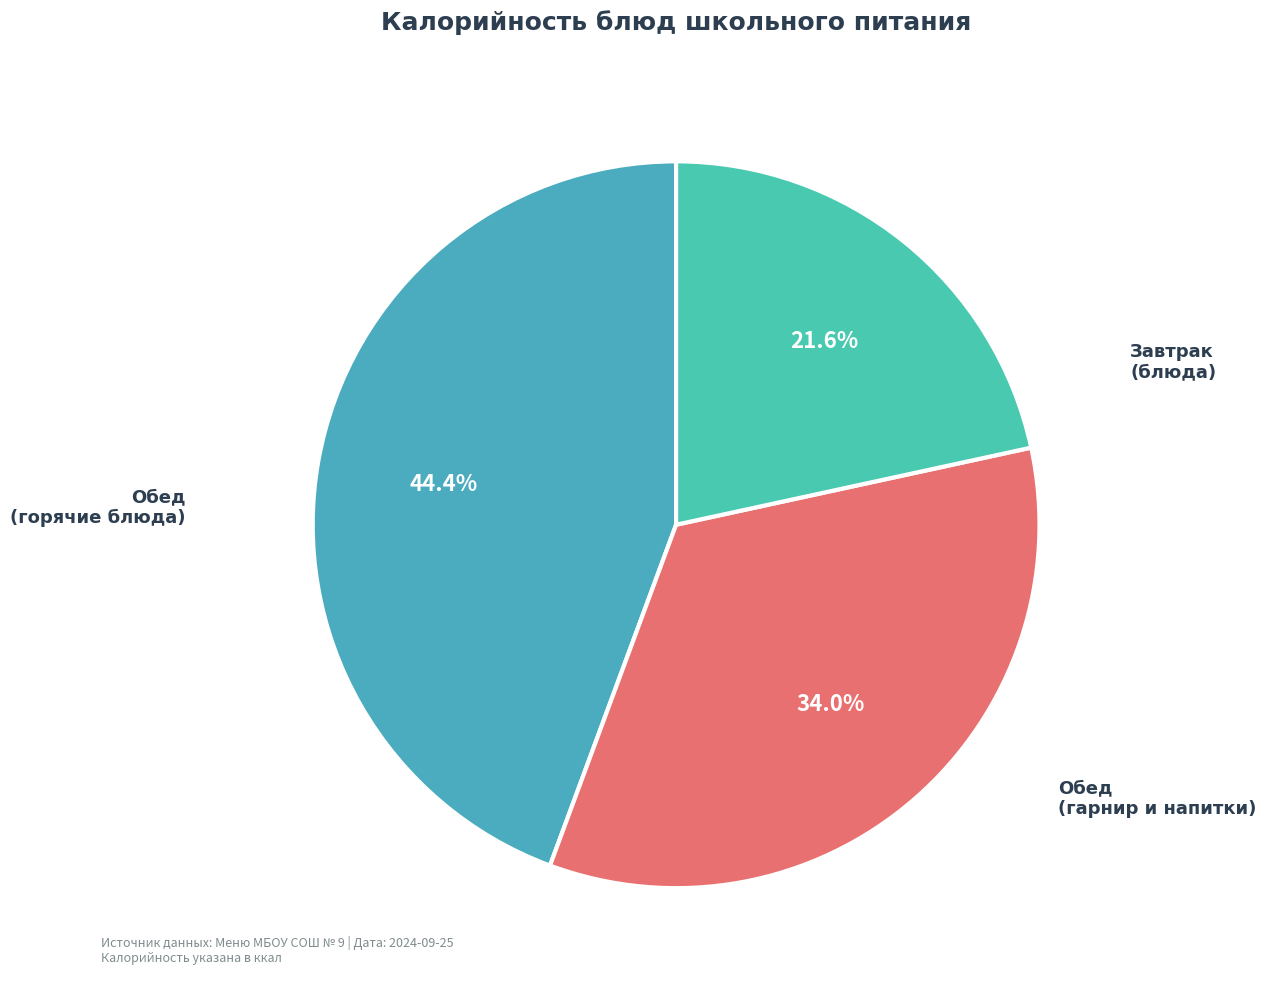

Count the number of slices in the pie.

3